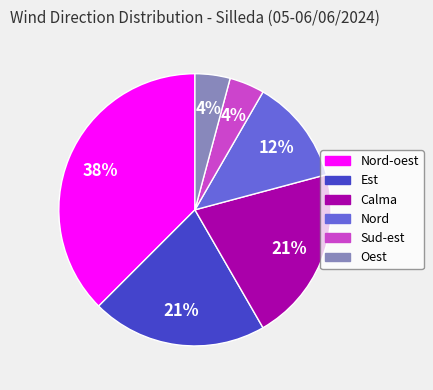

Which slice is the largest?

Nord-oest